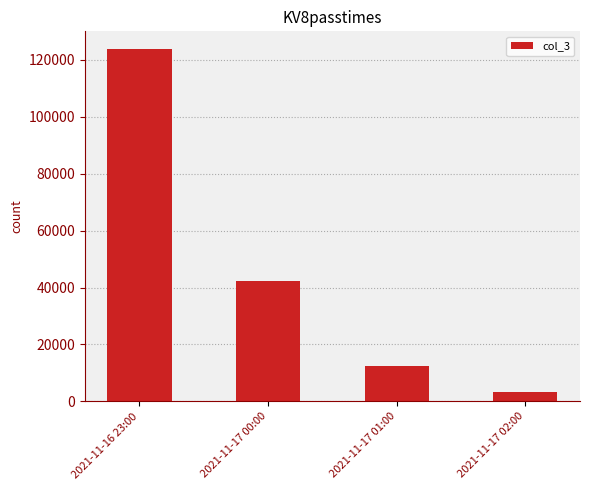

List the labels in order of value, smallest first.

2021-11-17 02:00, 2021-11-17 01:00, 2021-11-17 00:00, 2021-11-16 23:00